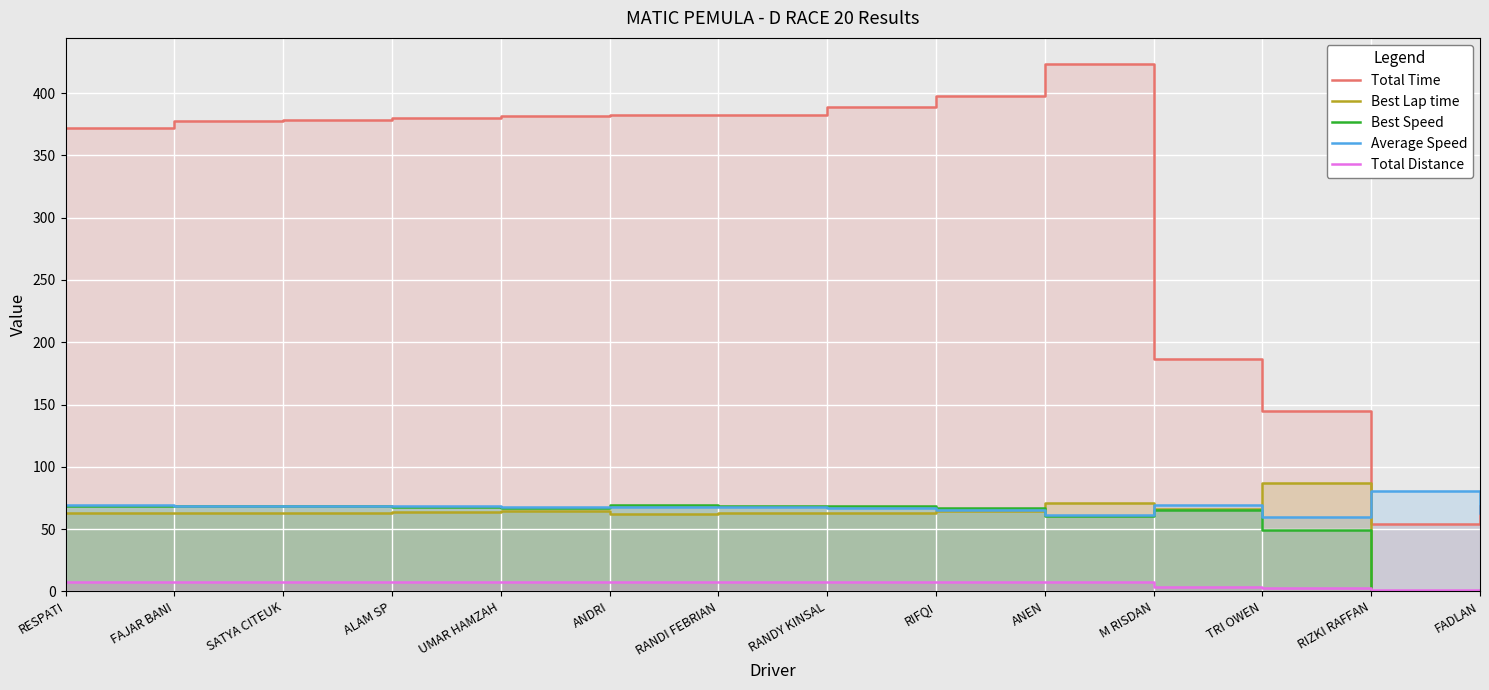

How many interior local peaks does the Best Speed series have?

3